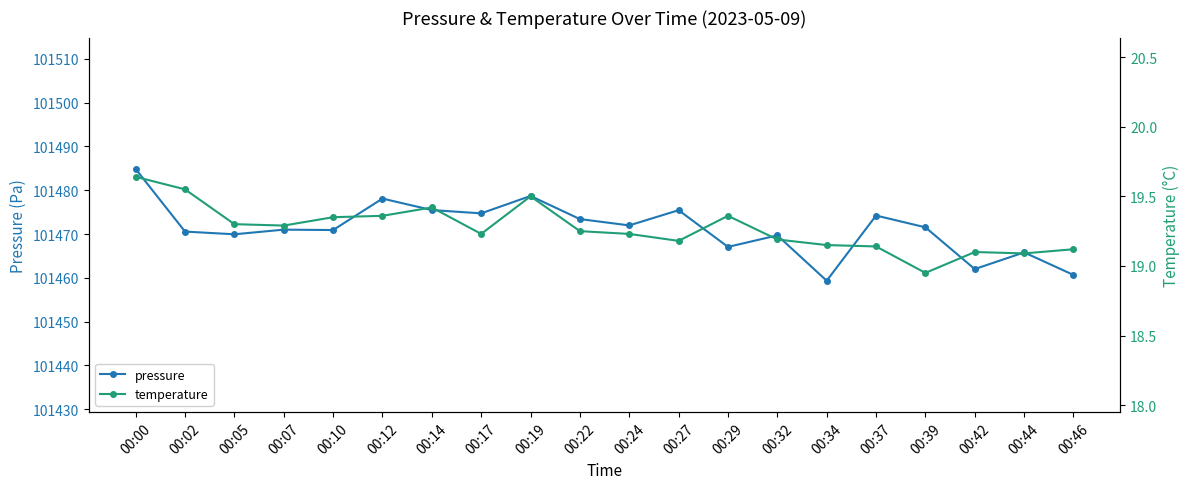

At which category is the sum across all series the highest?

00:00